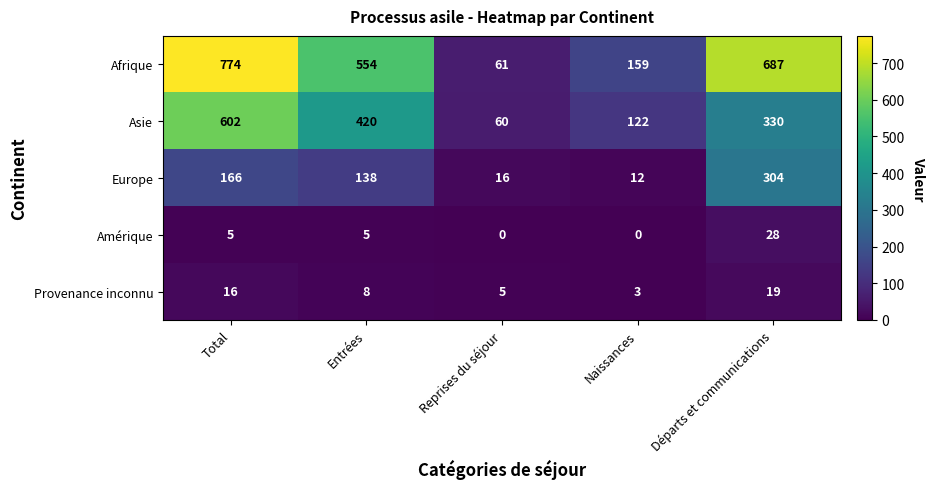

Read the Afrique value at Reprises du séjour, to the nearest 50.

50